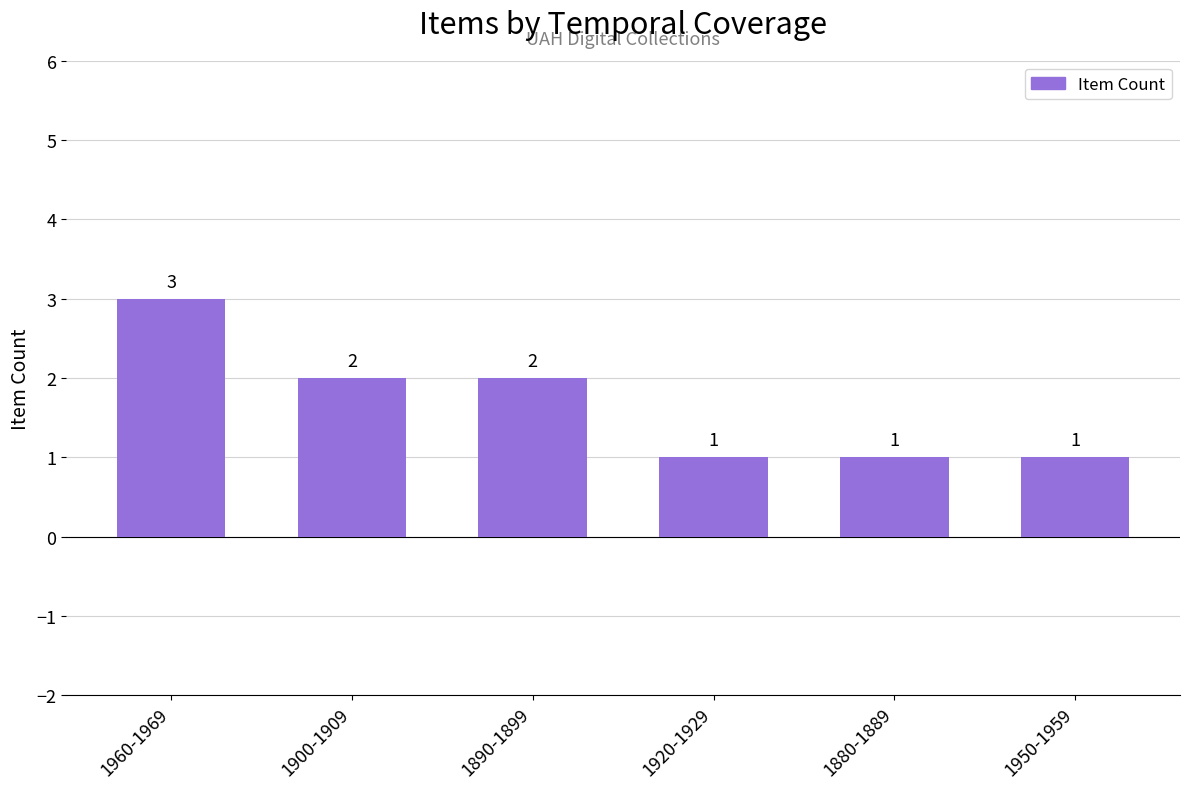

What is the sum of the values at 1950-1959 and 1890-1899?

3